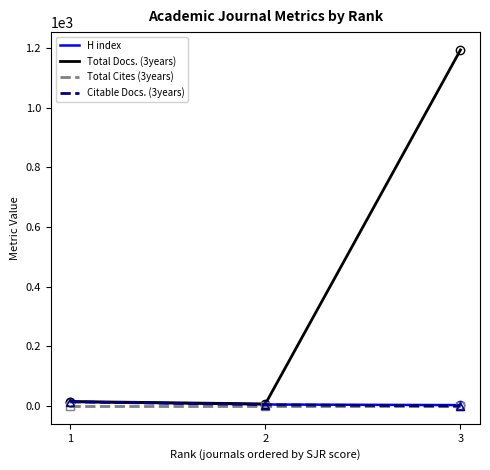

What is the highest value of the Citable Docs. (3years) series?

14.0